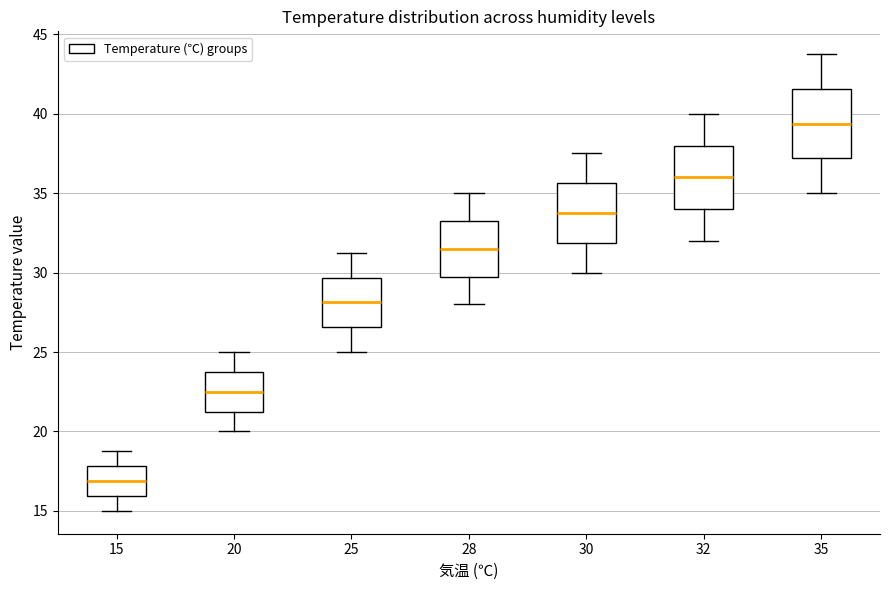

Reading left to right, read every box against the y-axis: the position of its median line, the range the box covers, and the ends of its whiskers. The values are not printed on the chart, so give them approximately, as read against the axis.

15: median 17.0, box 16.0 to 18.0, whiskers 15.0 to 19.0
20: median 22.5, box 21.5 to 24.0, whiskers 20.0 to 25.0
25: median 28.0, box 26.5 to 29.5, whiskers 25.0 to 31.5
28: median 31.5, box 30.0 to 33.5, whiskers 28.0 to 35.0
30: median 34.0, box 32.0 to 35.5, whiskers 30.0 to 37.5
32: median 36.0, box 34.0 to 38.0, whiskers 32.0 to 40.0
35: median 39.5, box 37.0 to 41.5, whiskers 35.0 to 44.0